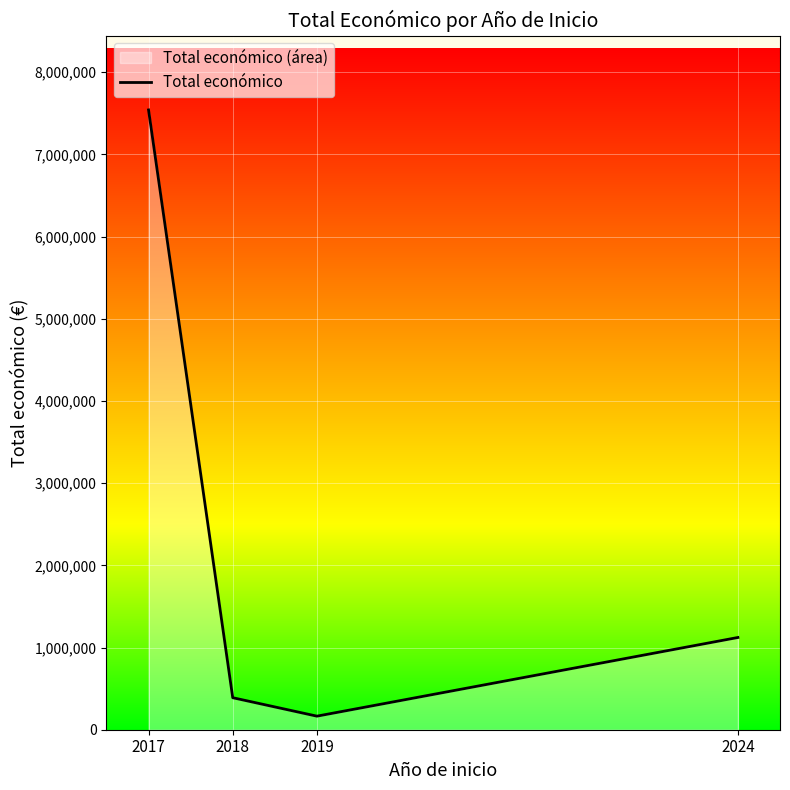

Reading left to right, what are all the values shown in this chart?

7539880	389505	165000	1122078